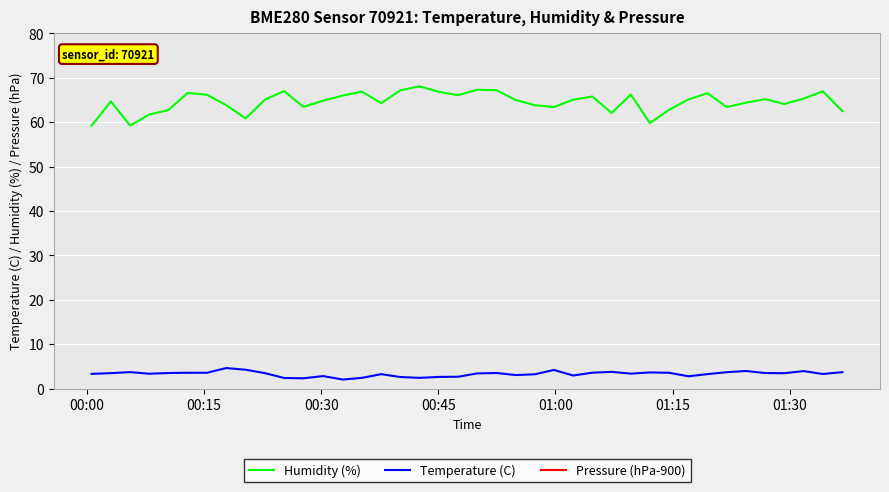

What is the minimum value for Humidity (%)?

59.2